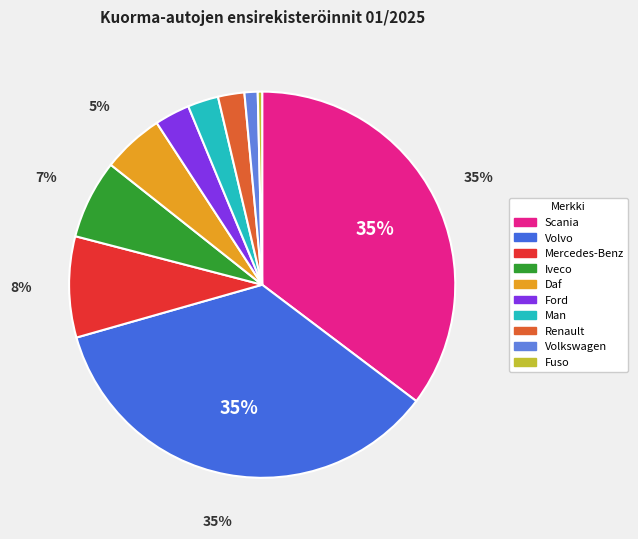

To the nearest percent, what is the difference between the largest and smallest slice percentages?

35%